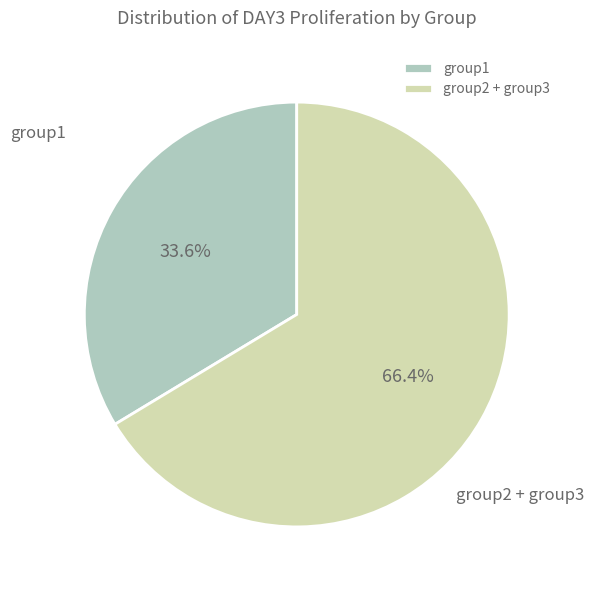

How many slices are in this pie chart?

2